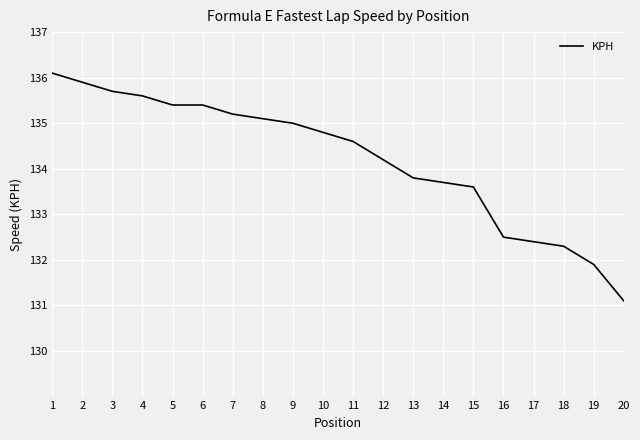

What is the difference between the values at 4 and 1?

0.5